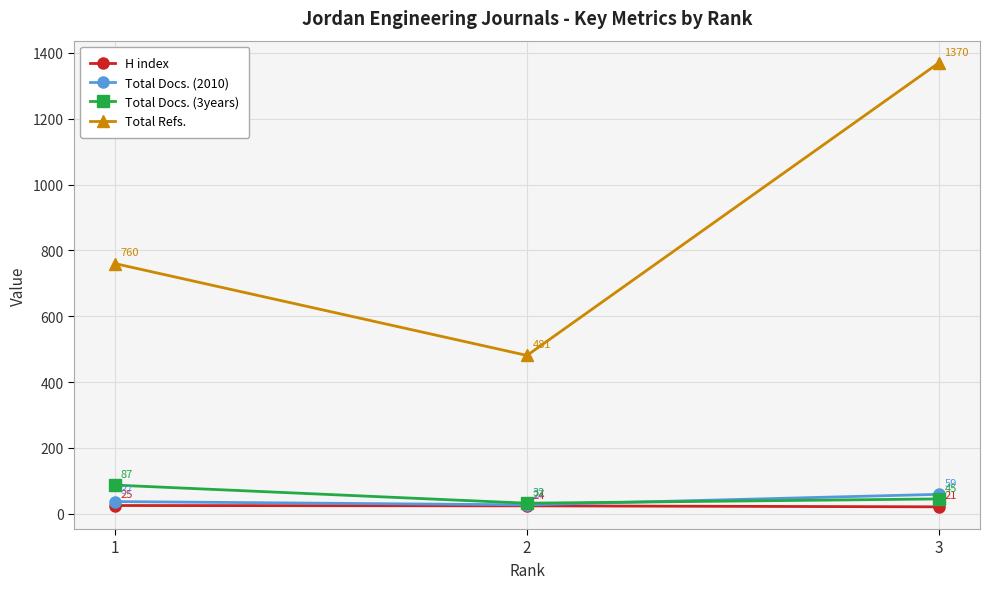

What is the value of the H index point at the 2nd from the left?

24